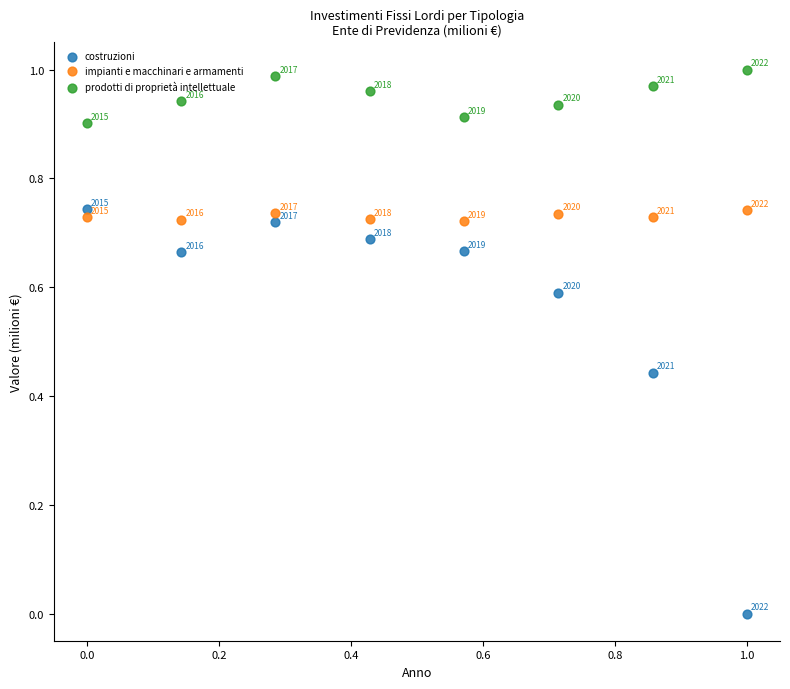

Which series has the widest spread of Y values?

costruzioni